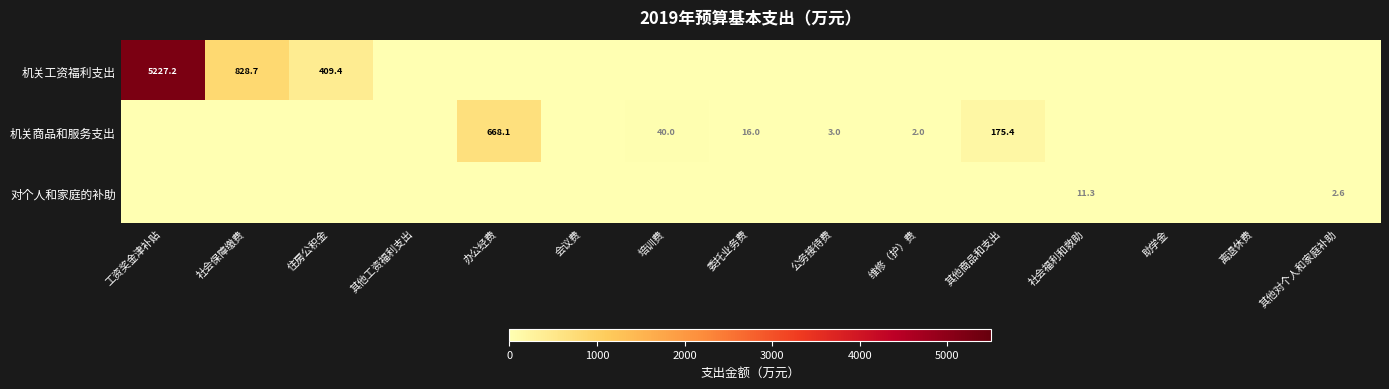

True or false: 机关商品和服务支出 has a value of 3.0 at 公务接待费.

True